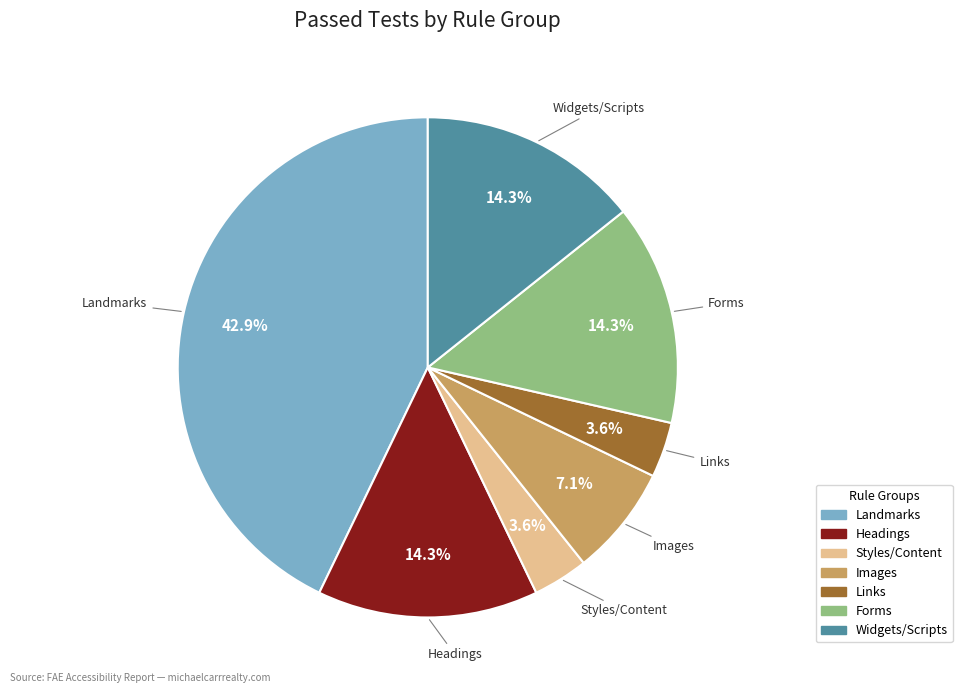

Is there any slice that represents more than half of the pie?

No